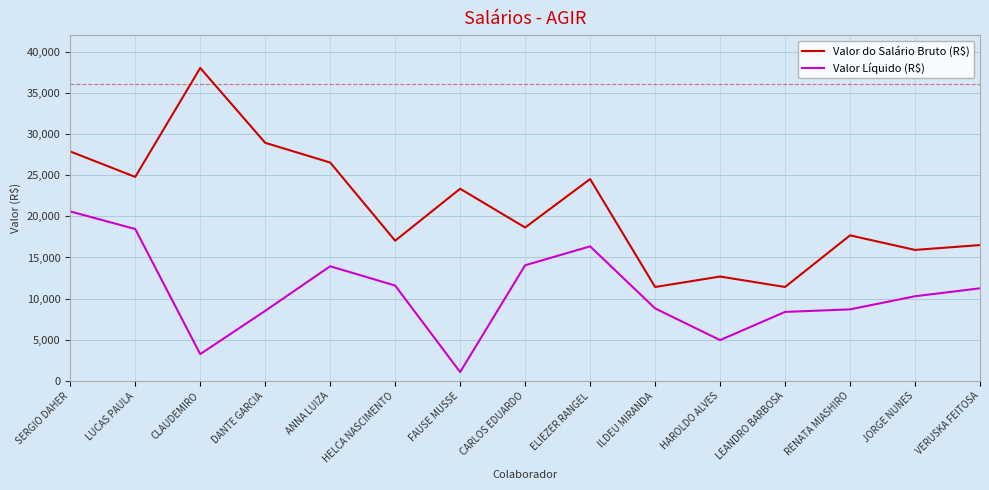

Rank the series by their maximum value, from highest to lowest.

Valor do Salário Bruto (R$), Valor Líquido (R$)